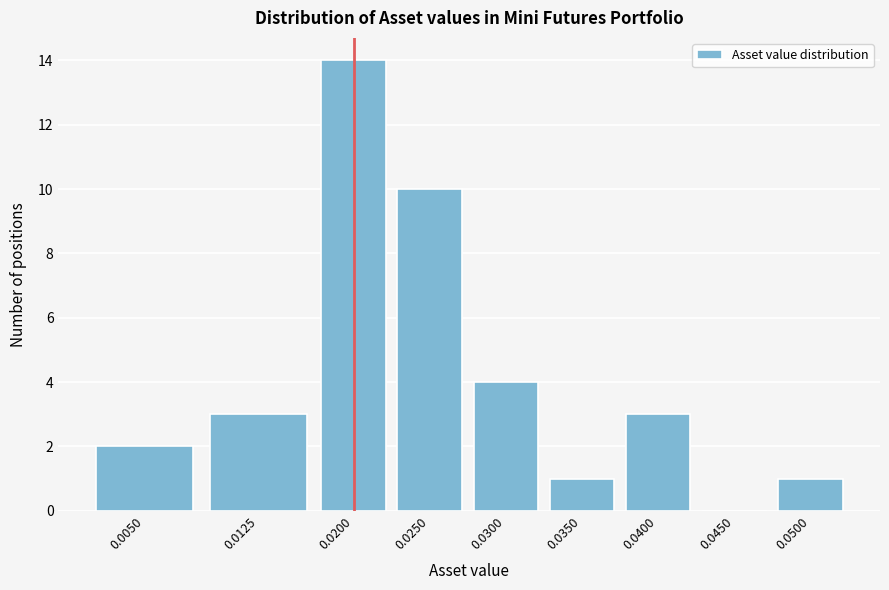

Reading left to right, transcribe all the data shown in this chart.

0.0050=2	0.0125=3	0.0200=14	0.0250=10	0.0300=4	0.0350=1	0.0400=3	0.0450=0	0.0500=1